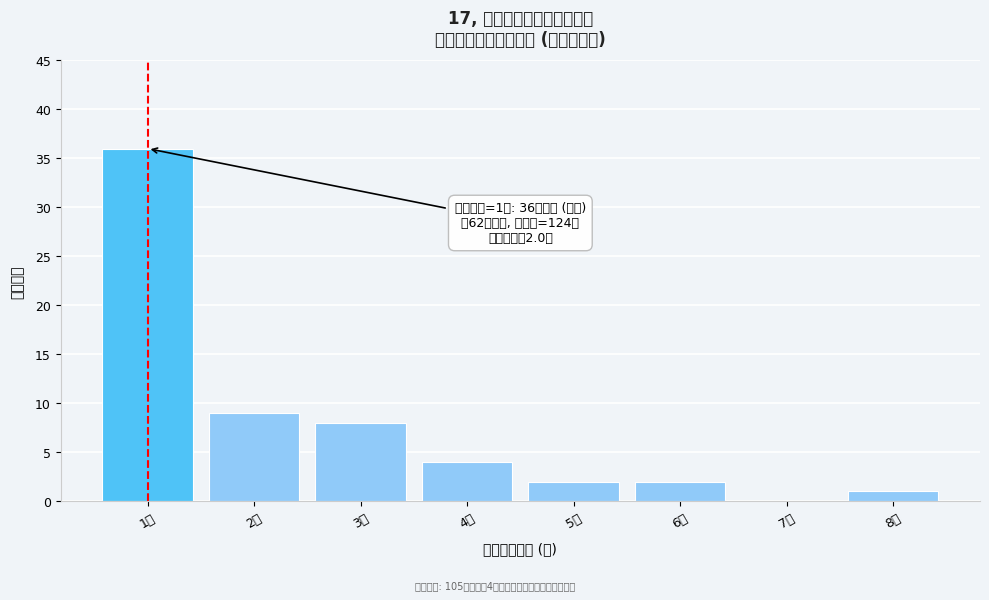

Reading right to left, extract all data points from this chart.

8件=1	7件=0	6件=2	5件=2	4件=4	3件=8	2件=9	1件=36